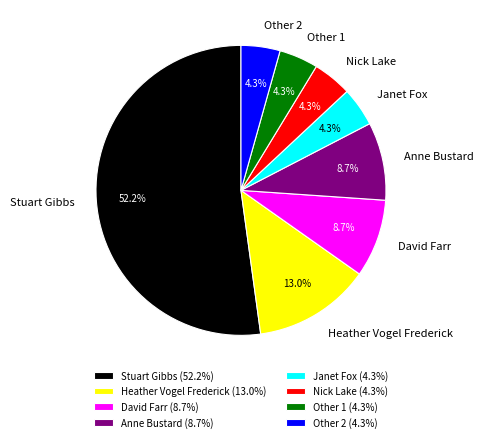

Do Nick Lake and Heather Vogel Frederick together represent more than half of the pie?

No